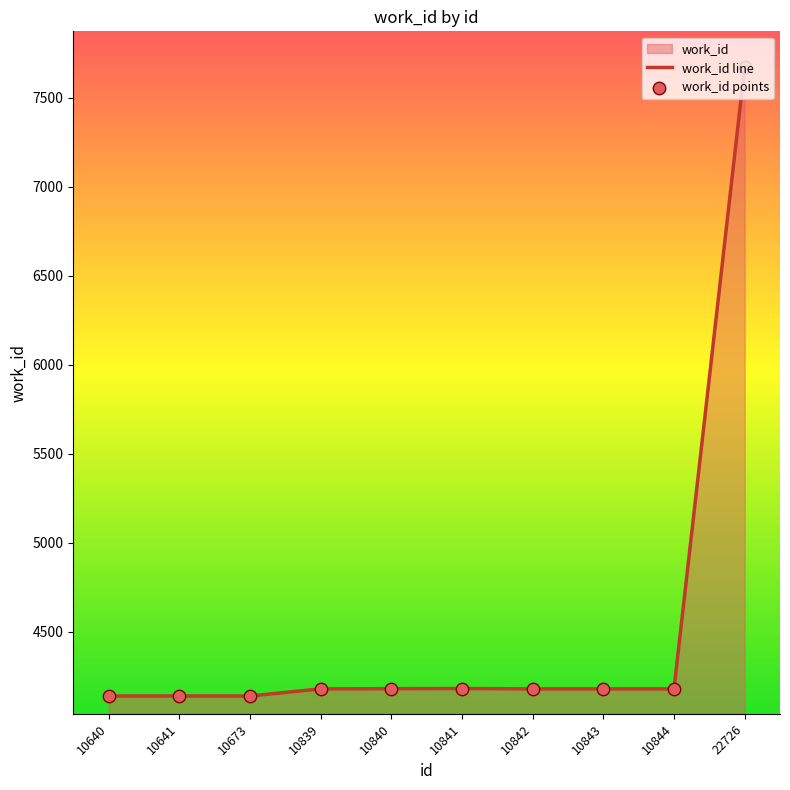

Is the value of work_id line at 10640 greater than the value of work_id points at 22726?

No